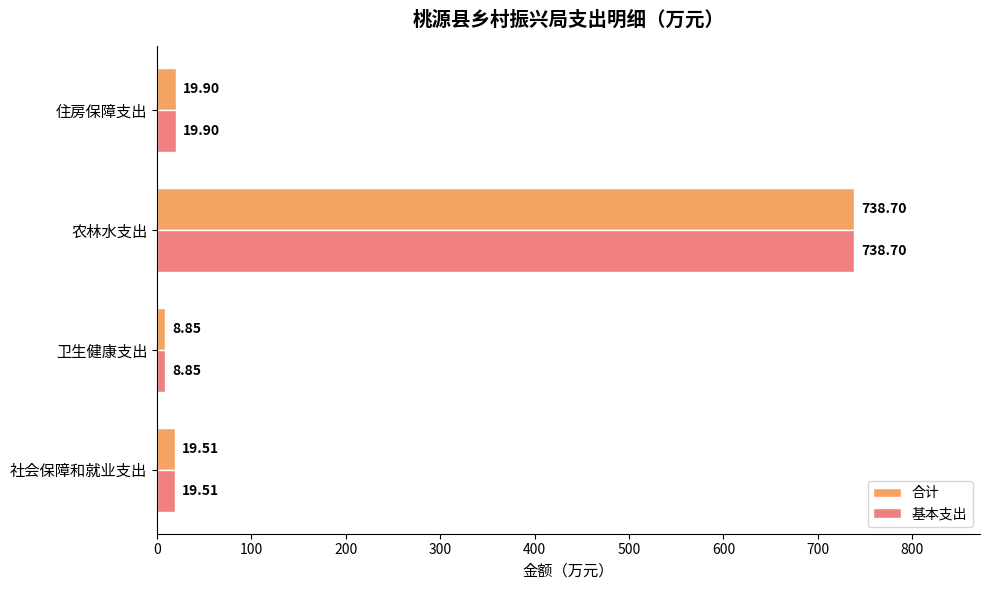

Rank the categories by 合计 value from lowest to highest.

卫生健康支出, 社会保障和就业支出, 住房保障支出, 农林水支出